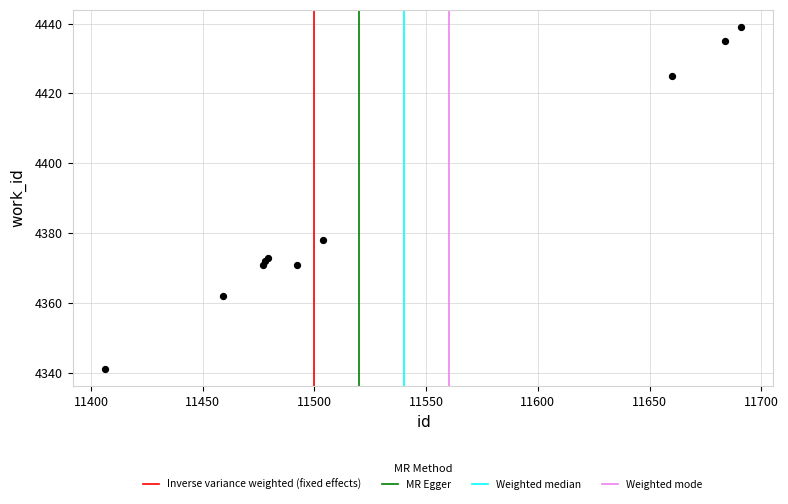

What Y value in the scatter plot is closest to 4390?

4378